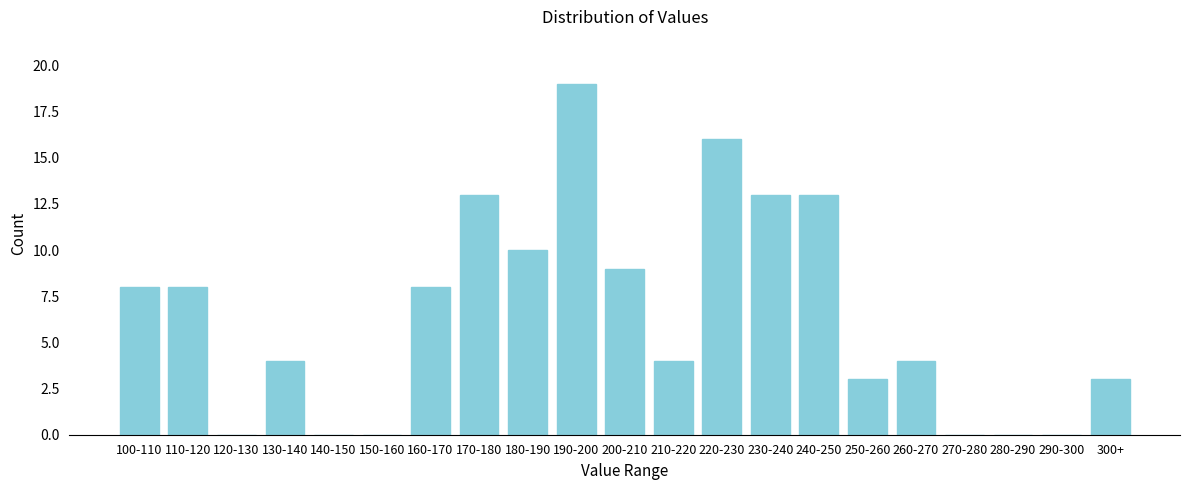

Reading left to right, extract all data points from this chart.

100-110=8	110-120=8	120-130=0	130-140=4	140-150=0	150-160=0	160-170=8	170-180=13	180-190=10	190-200=19	200-210=9	210-220=4	220-230=16	230-240=13	240-250=13	250-260=3	260-270=4	270-280=0	280-290=0	290-300=0	300+=3